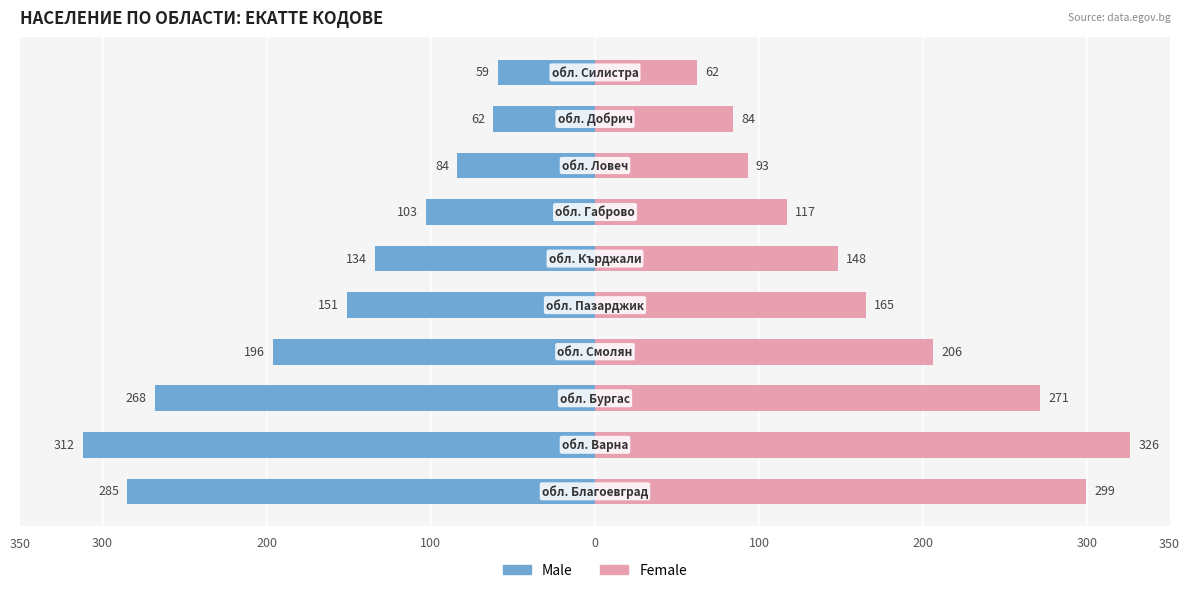

How many data points in Male are less than -134?

5